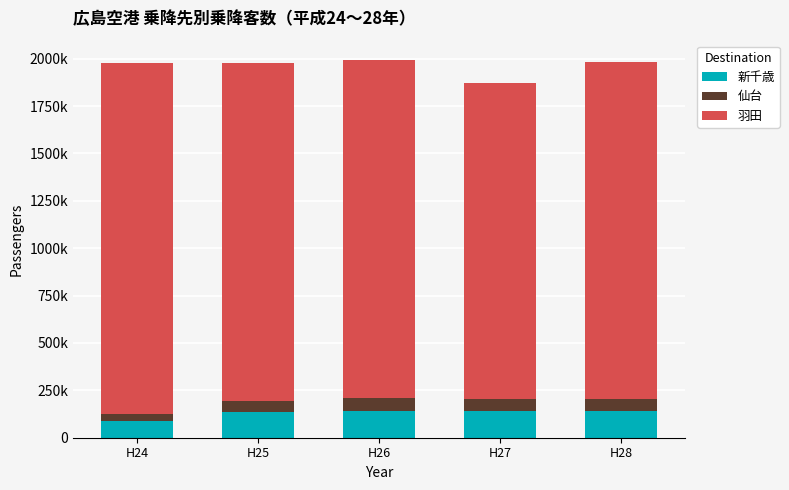

Where does the 羽田 series first go above 1779113?

H24